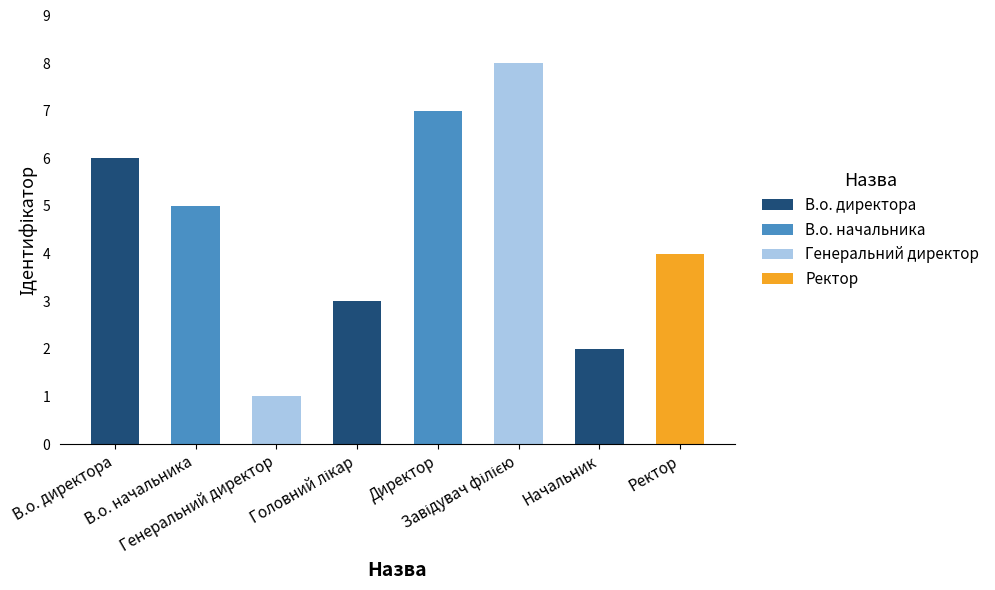

Rank the categories by value from highest to lowest.

Завідувач філією, Директор, В.о. директора, В.о. начальника, Ректор, Головний лікар, Начальник, Генеральний директор